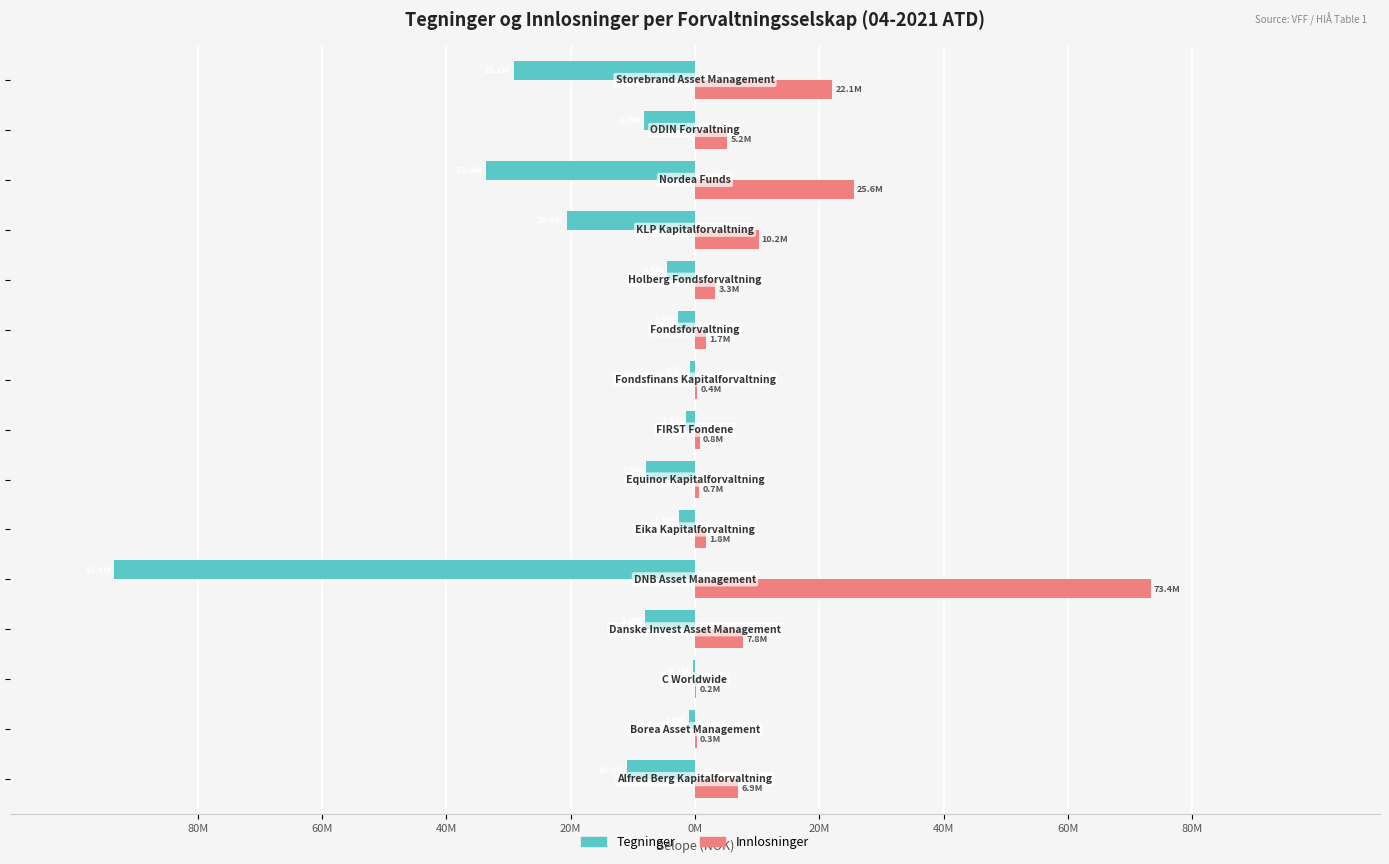

What are all the series names shown in the legend?

Tegninger, Innlosninger